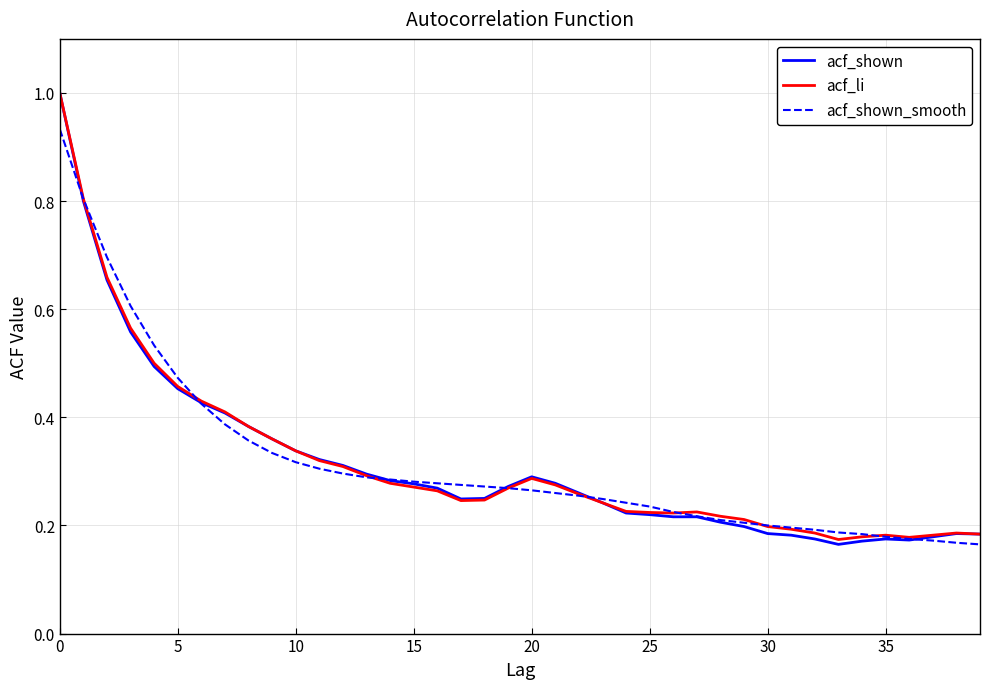

In acf_li, how many points are higher than both neighbors (excluding endpoints)?

4